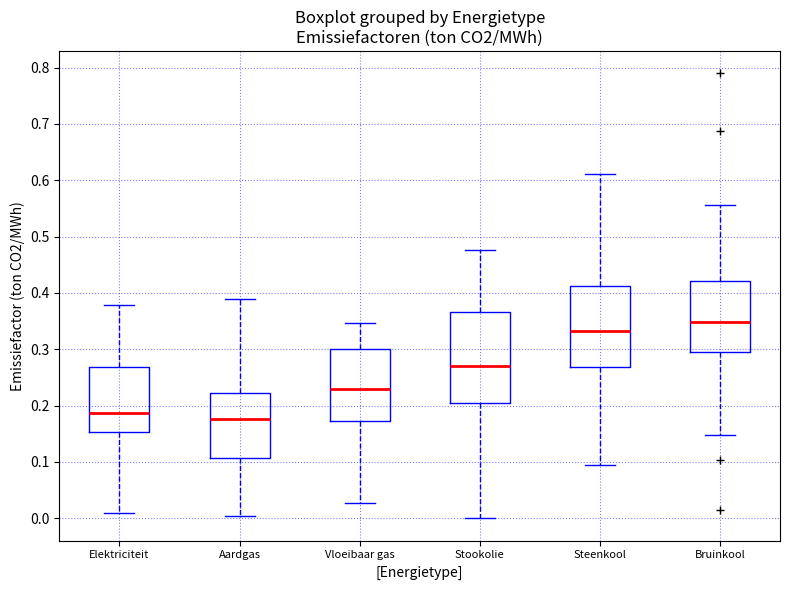

Reading left to right, transcribe this box plot: for each box, give where its median line is, the range the box spans, and where its two whiskers end, as read against the y-axis. The values are not printed on the chart, so give them approximately, as read against the axis.

Elektriciteit: median 0.19, box 0.15 to 0.27, whiskers 0.01 to 0.38
Aardgas: median 0.18, box 0.11 to 0.22, whiskers 0.00 to 0.39
Vloeibaar gas: median 0.23, box 0.17 to 0.30, whiskers 0.03 to 0.35
Stookolie: median 0.27, box 0.21 to 0.37, whiskers 0.00 to 0.48
Steenkool: median 0.33, box 0.27 to 0.41, whiskers 0.09 to 0.61
Bruinkool: median 0.35, box 0.29 to 0.42, whiskers 0.15 to 0.56